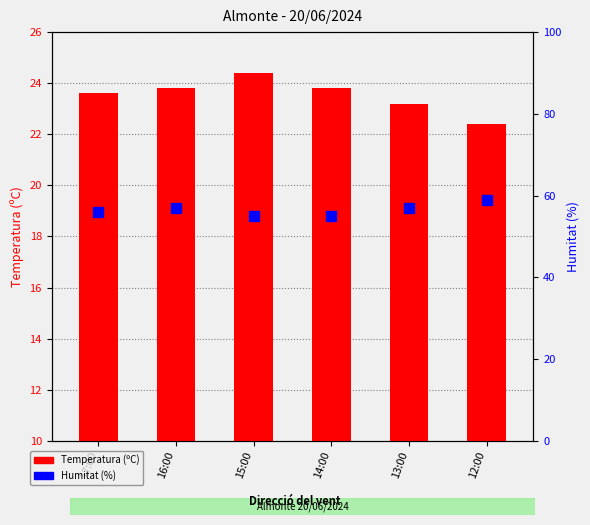

What is the sum of all Humitat (%) values?

339.0